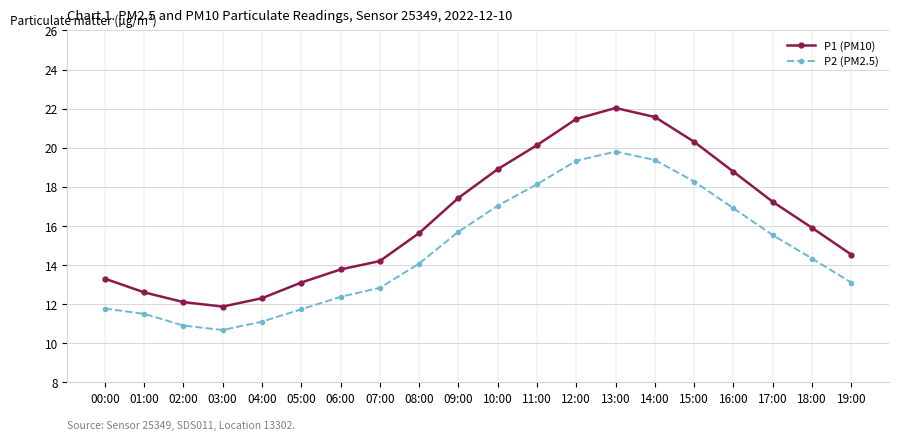

True or false: P1 (PM10) has a value of 12.3 at 04:00.

True